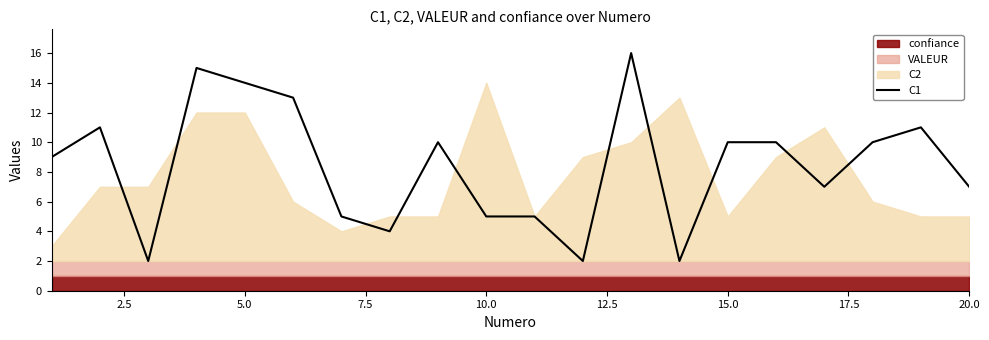

Reading left to right, list all the values displayed in this chart.

9	11	2	15	14	13	5	4	10	5	5	2	16	2	10	10	7	10	11	7